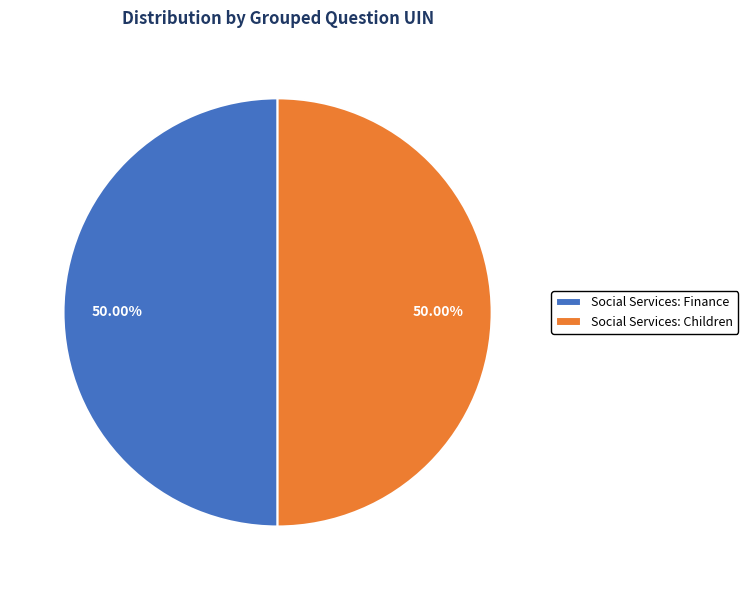

What is the ratio of the value at Social Services: Finance to the value at Social Services: Children?

1.0